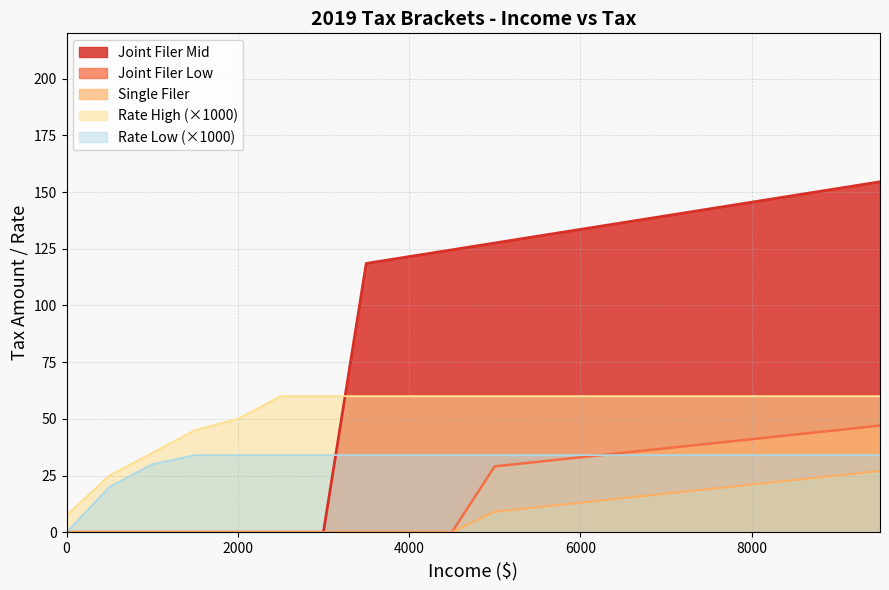

Where do Tax Bracket Rate Low and Joint Filer Low first cross each other?

6000 and 6500